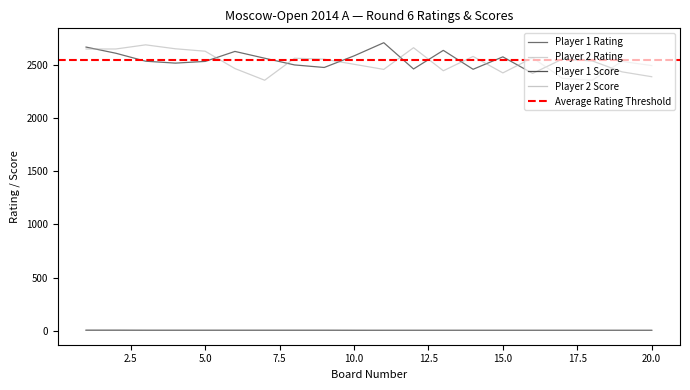

How many distinct data groups are displayed?

4